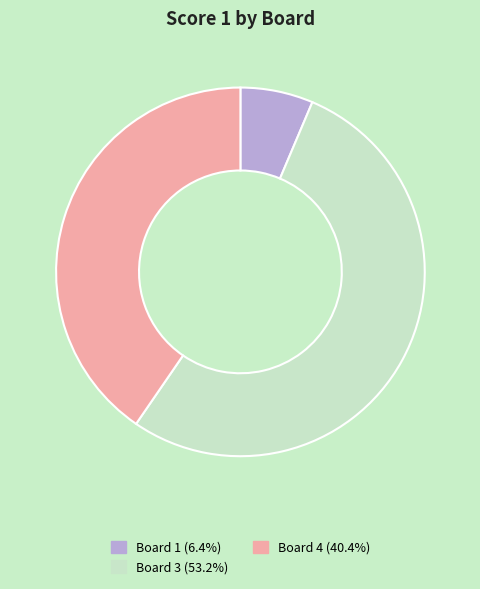

Is there any slice that represents more than half of the pie?

Yes